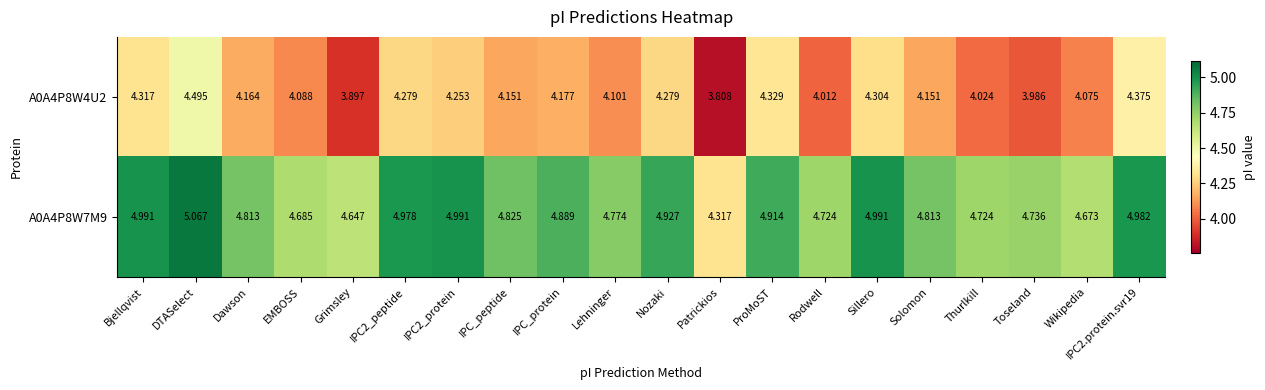

Rank the series by their average value, from lowest to highest.

A0A4P8W4U2, A0A4P8W7M9